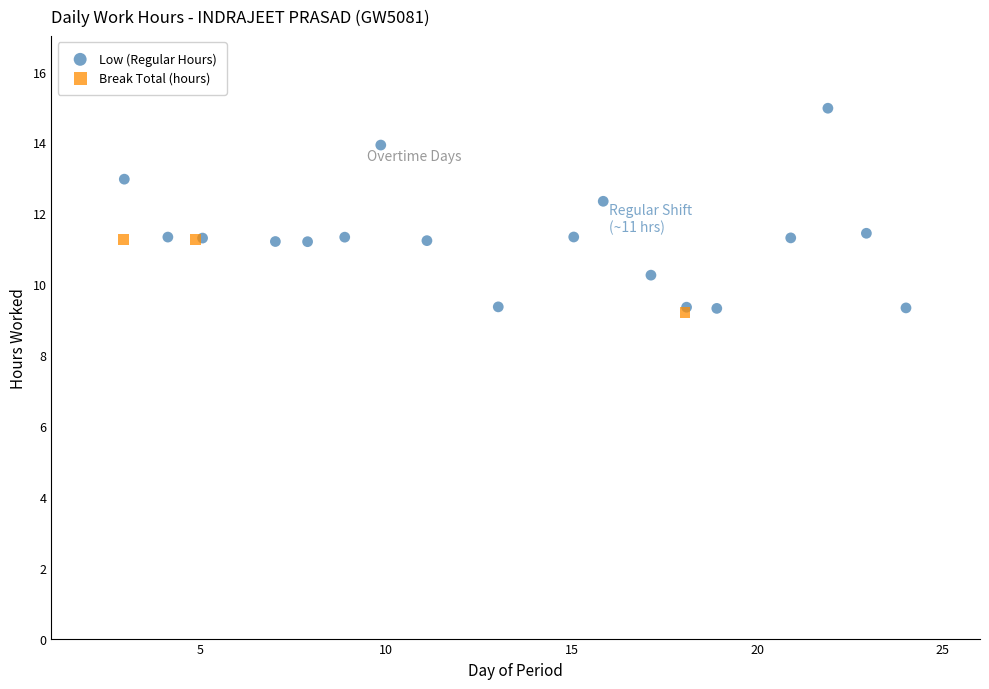

Which series contains the highest Y value?

Low (Regular Hours)